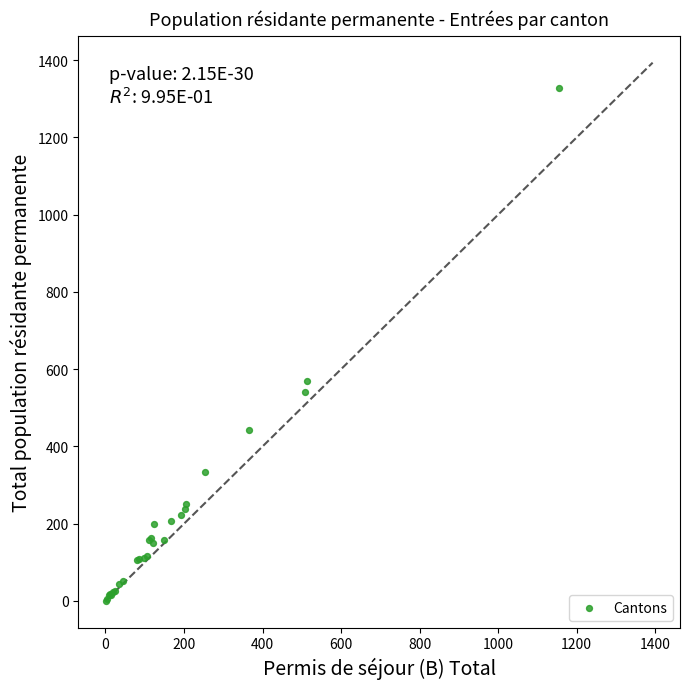

What Y value in the scatter plot is closest to 664?

569